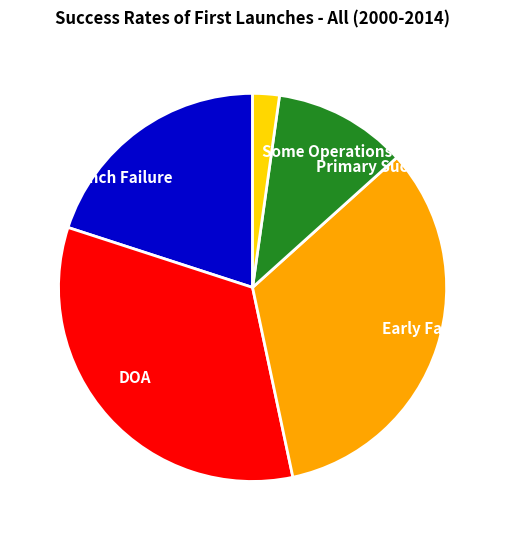

Do Some Operations and DOA together represent more than half of the pie?

No